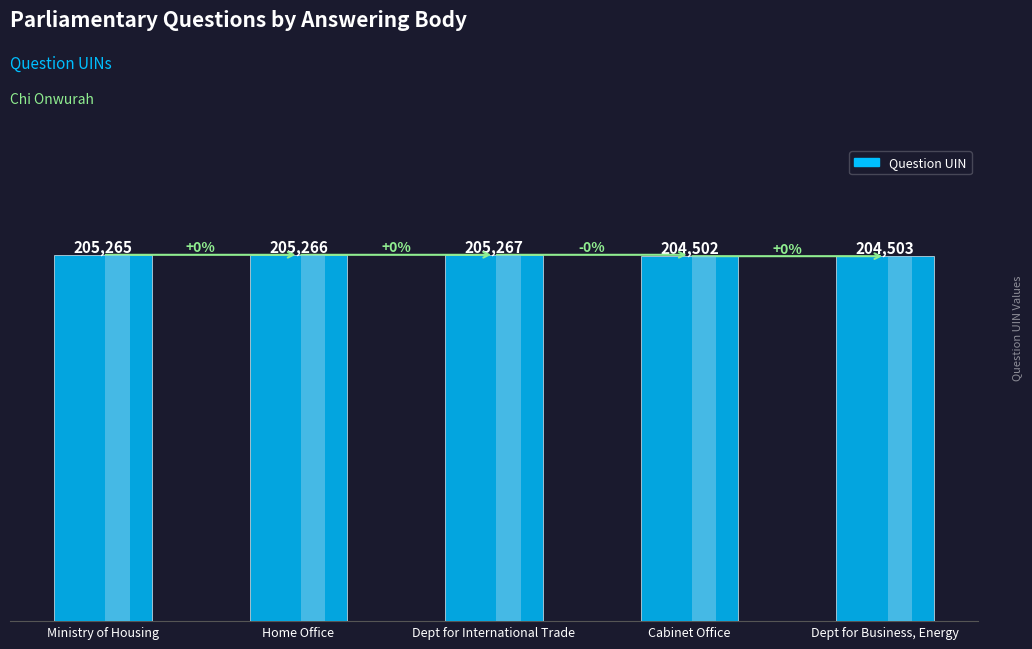

At which label is the value closest to 204884?

Ministry of Housing